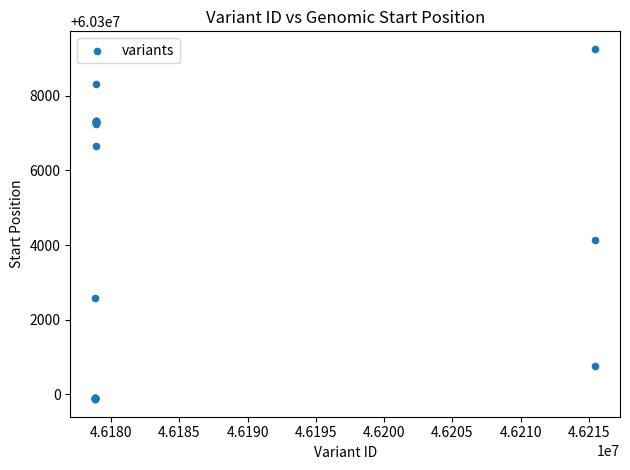

What Y value in the scatter plot is closest to 60304563?

60304128